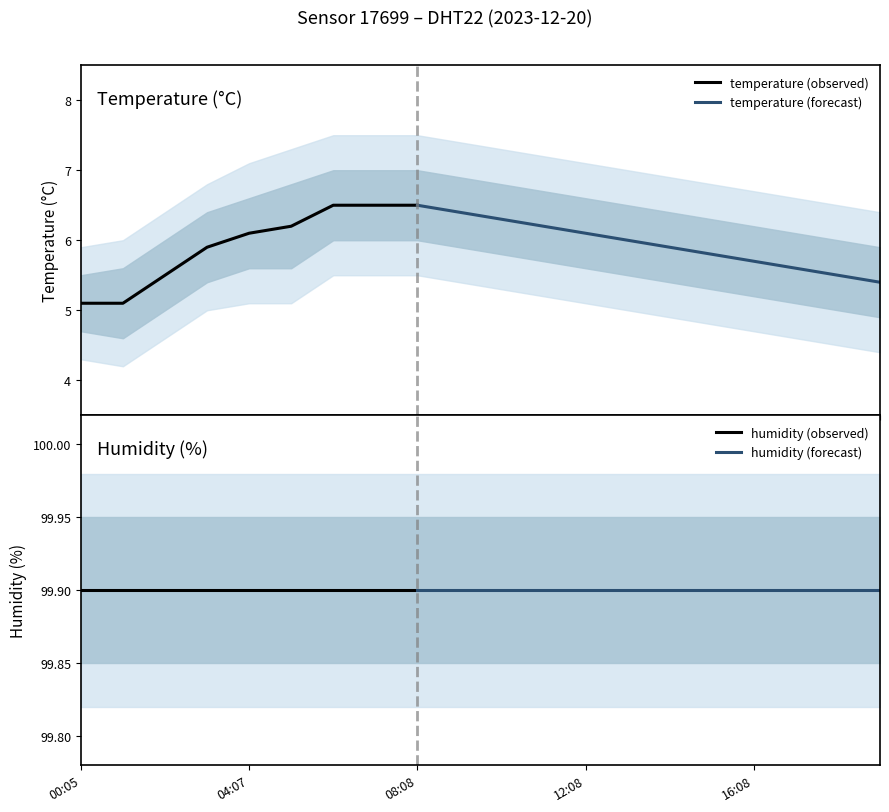

The value of temperature at 16:08 is 5.7. True or false?

True